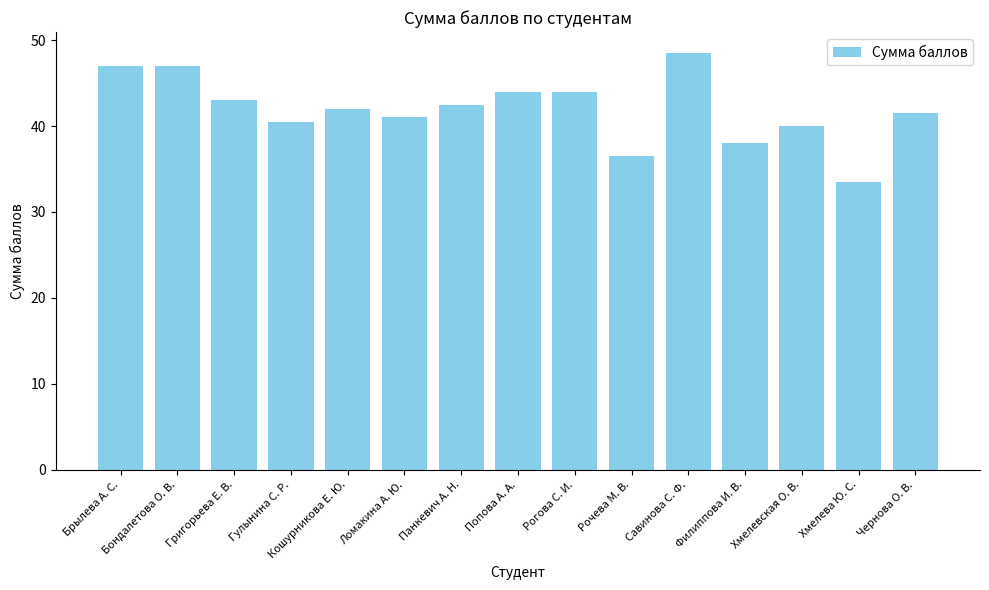

What is the minimum value shown in the chart?

33.5